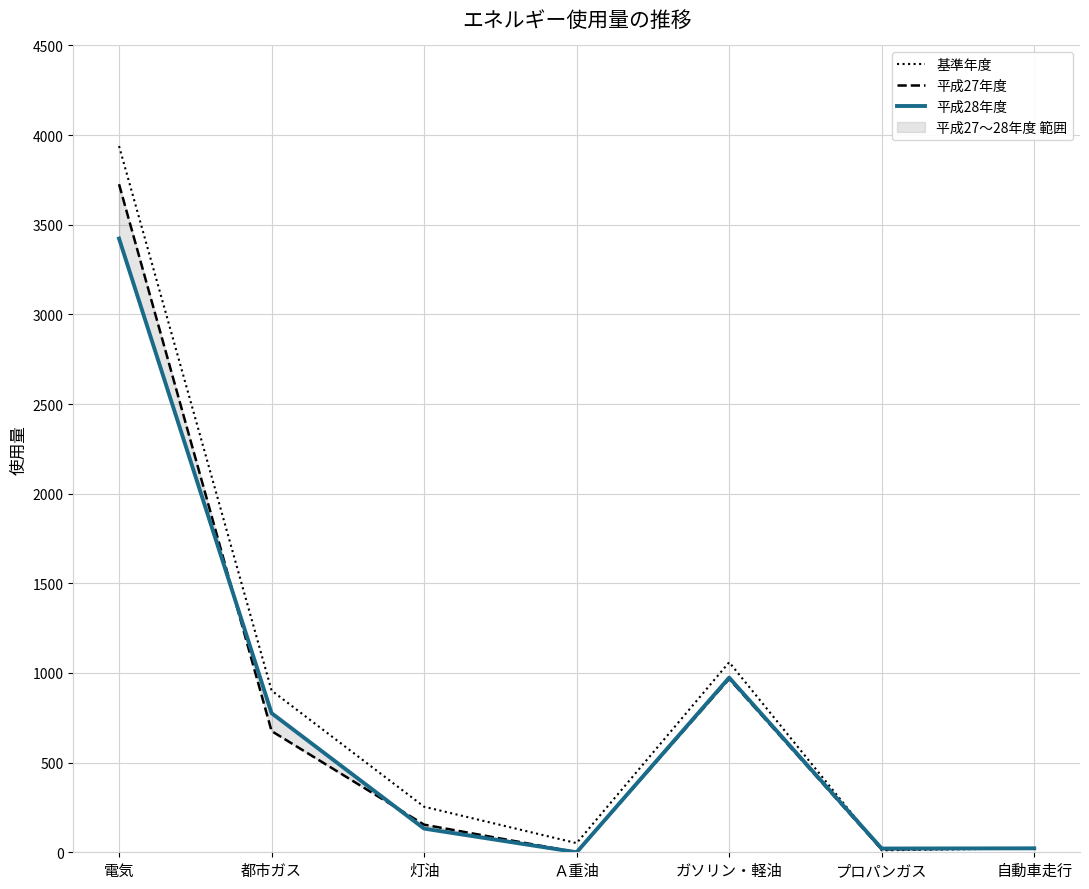

Rank the series at 自動車走行 from lowest to highest value.

基準年度, 平成28年度, 平成27年度